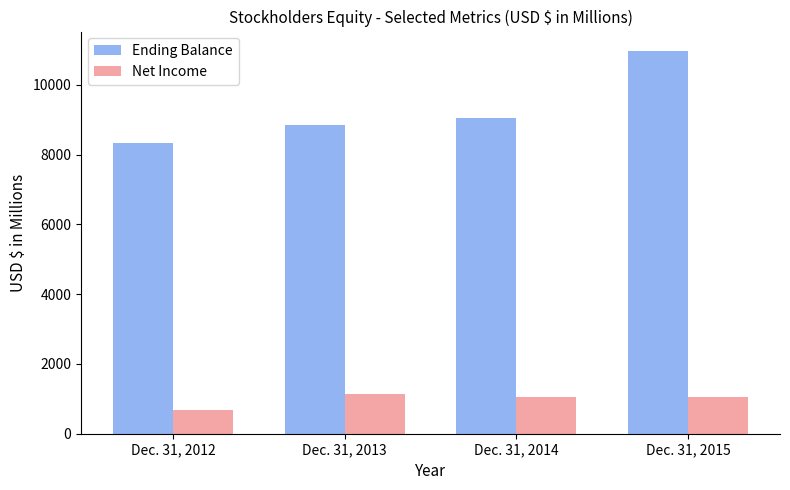

What is the difference between the maximum and minimum values in the Ending Balance series?

2639.1